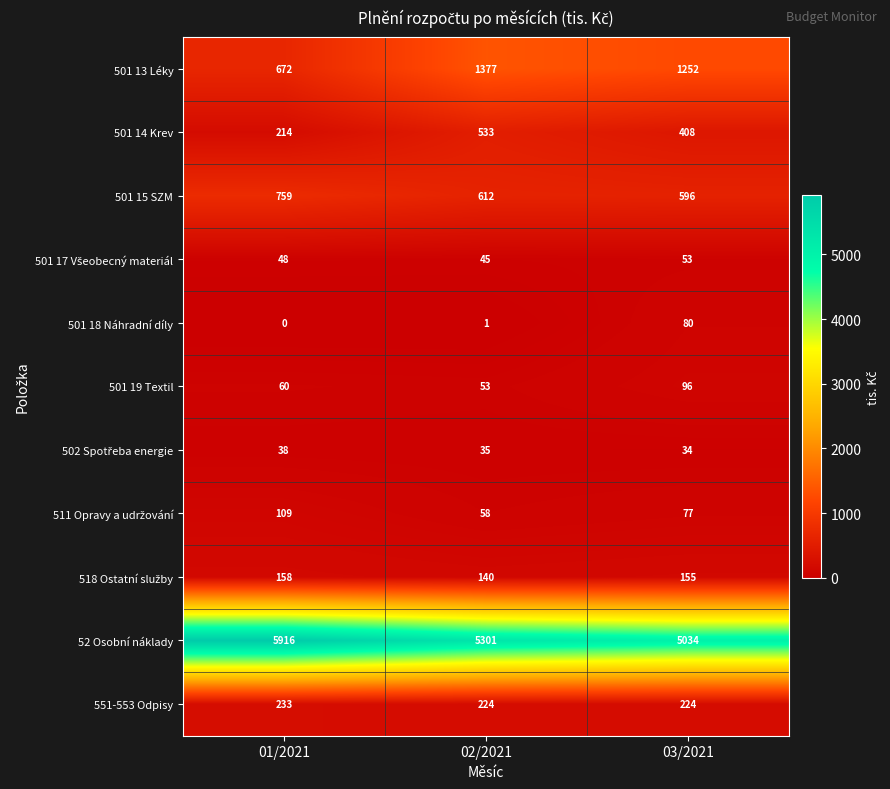

At which category does the chart reach its peak across all series?

01/2021